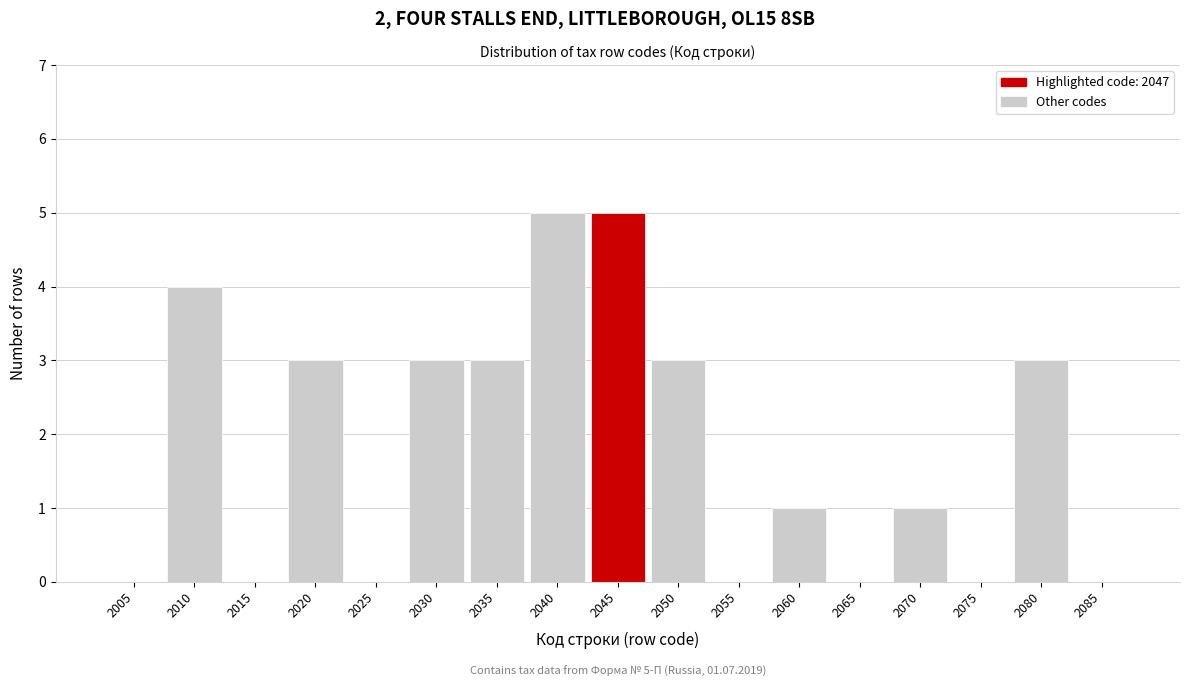

Reading right to left, list all the values displayed in this chart.

2085=0	2080=3	2075=0	2070=1	2065=0	2060=1	2055=0	2050=3	2045=5	2040=5	2035=3	2030=3	2025=0	2020=3	2015=0	2010=4	2005=0